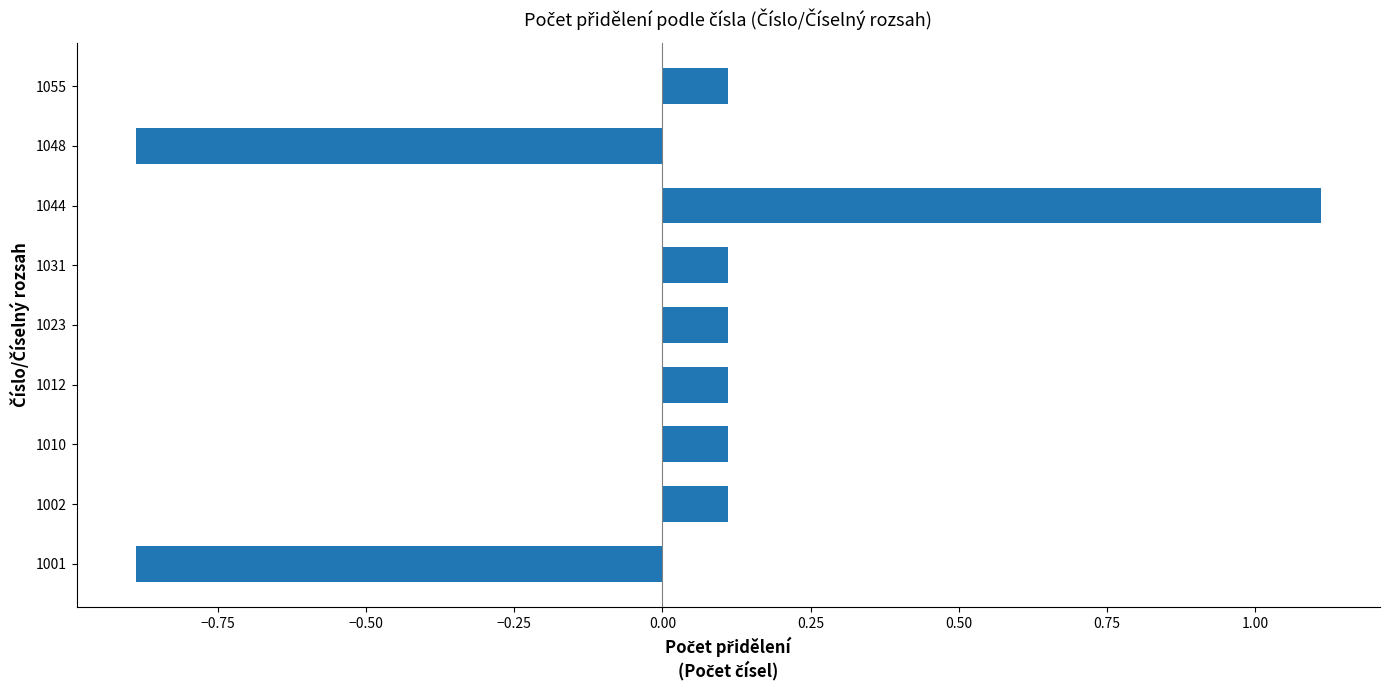

What value does the data have at 1001?

-0.9